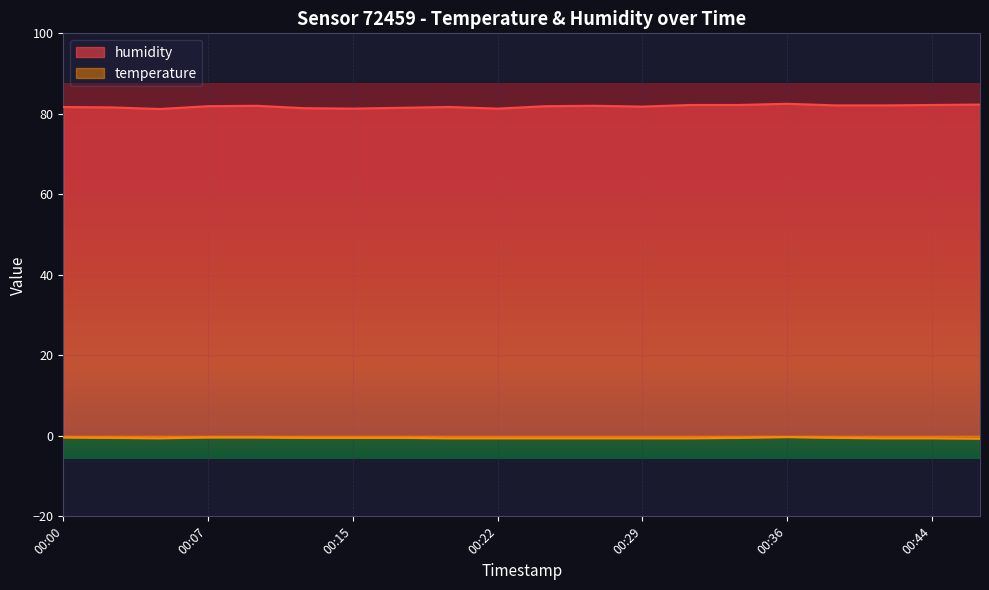

True or false: temperature and humidity cross at least once.

False